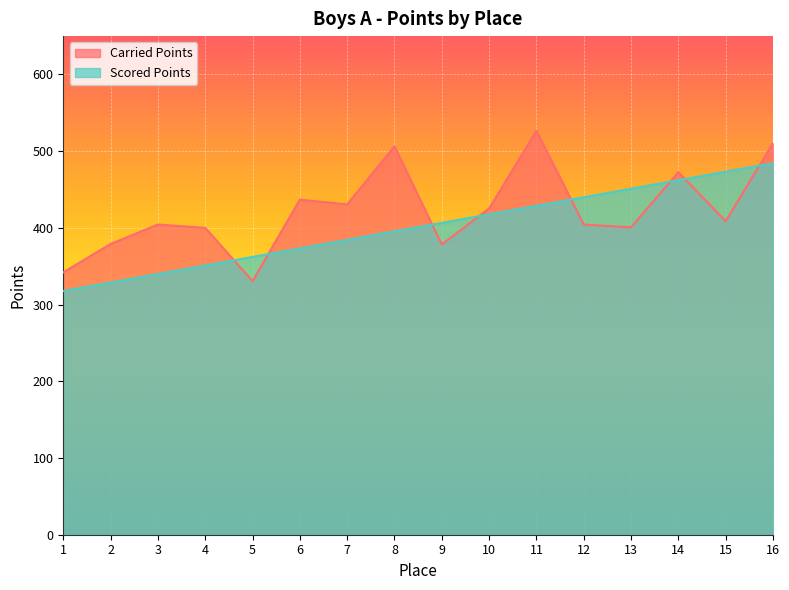

Between 4 and 15, which series saw the biggest shift?

Scored Points